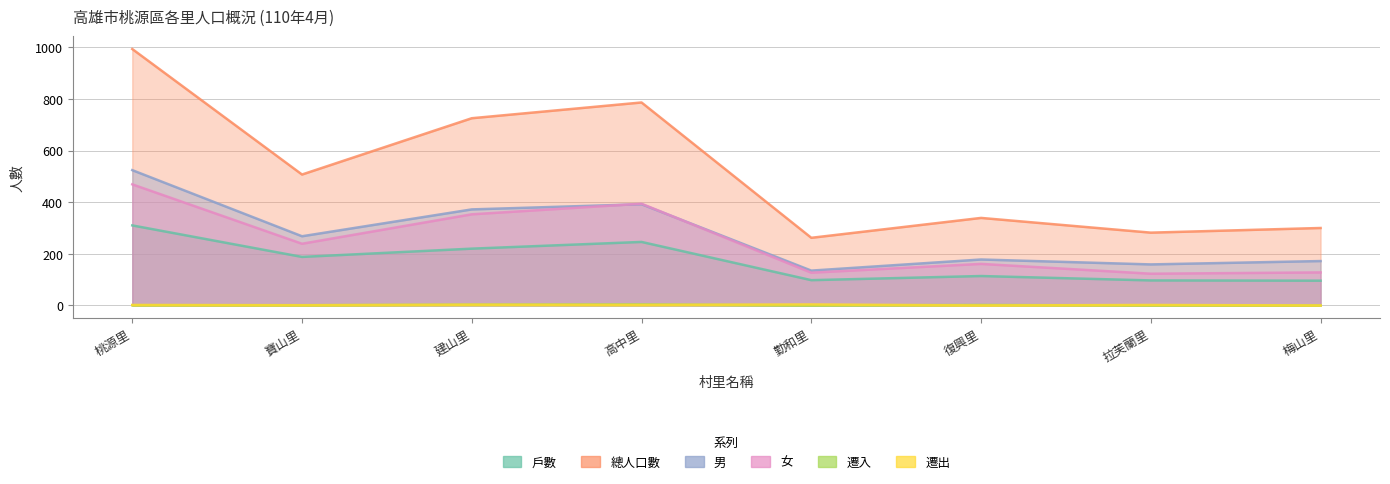

How many intersections are there between 遷入 and 遷出?

3